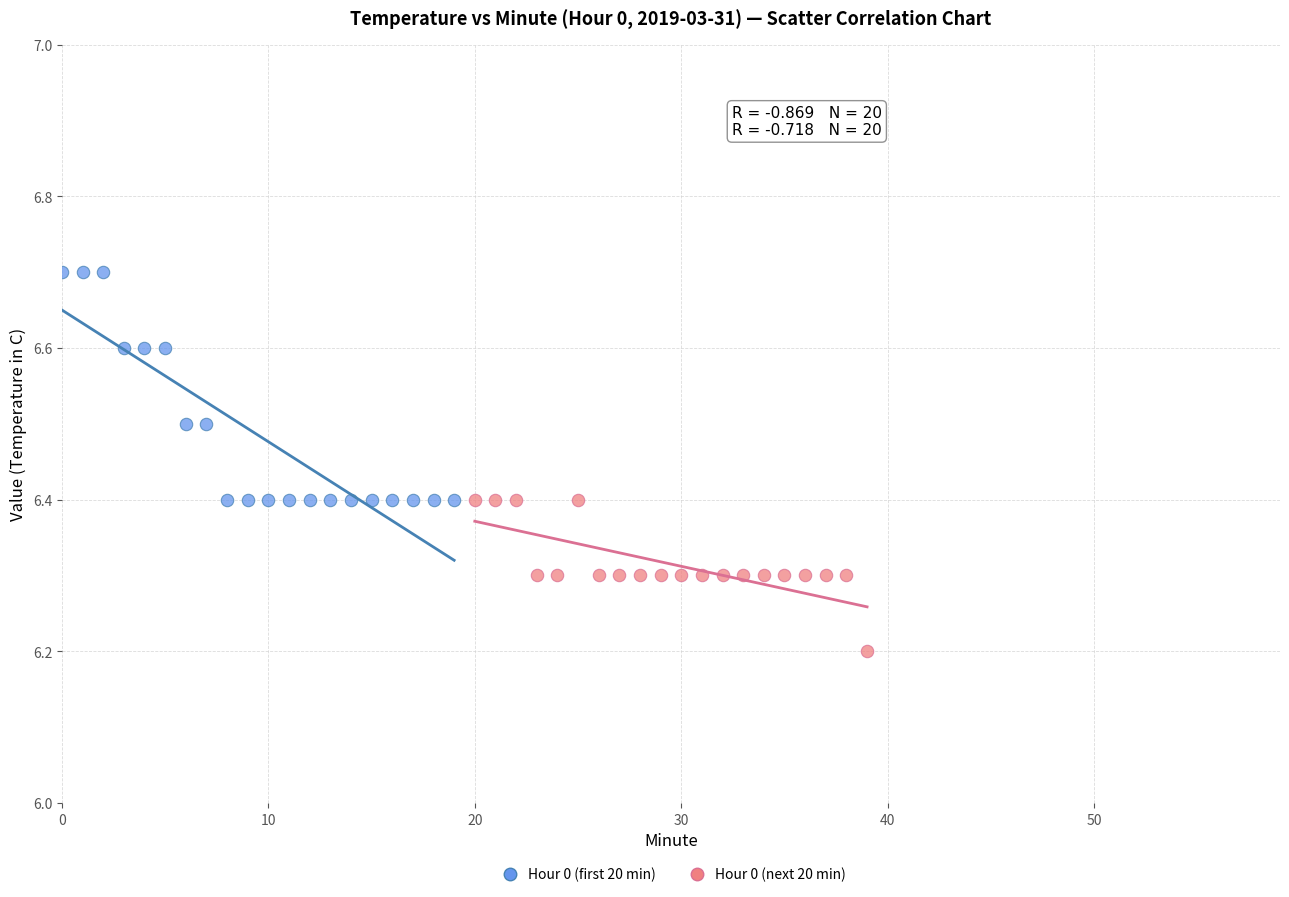

Which series has the largest Y range (max minus min)?

Hour 0 (first 20 min)